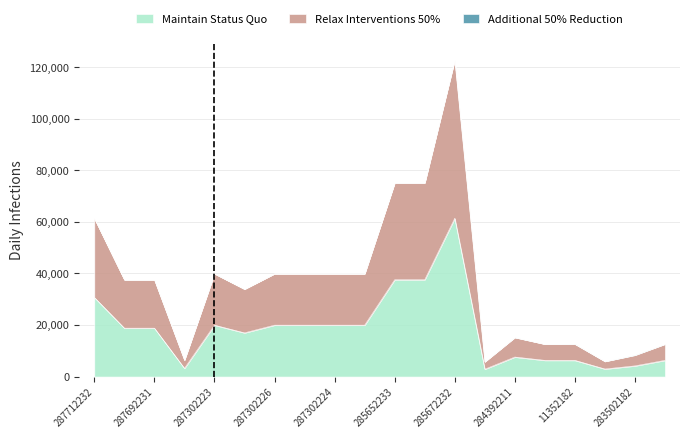

Is it true that Maintain Status Quo equals 1624.1 at 283532151?

False